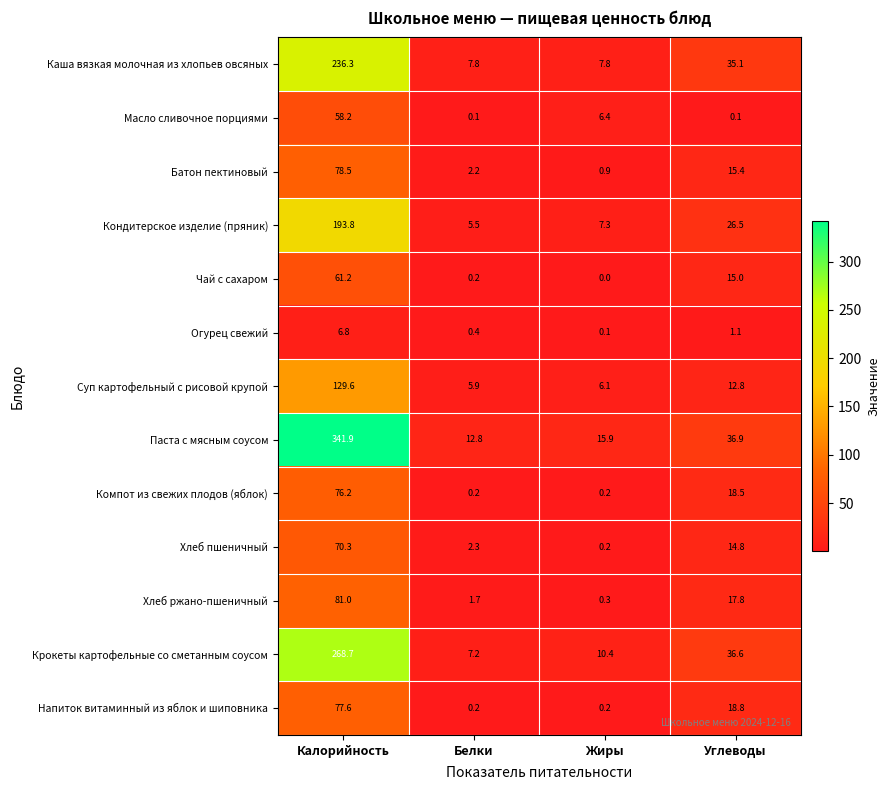

At which label does Компот из свежих плодов (яблок) first exceed 18?

Калорийность